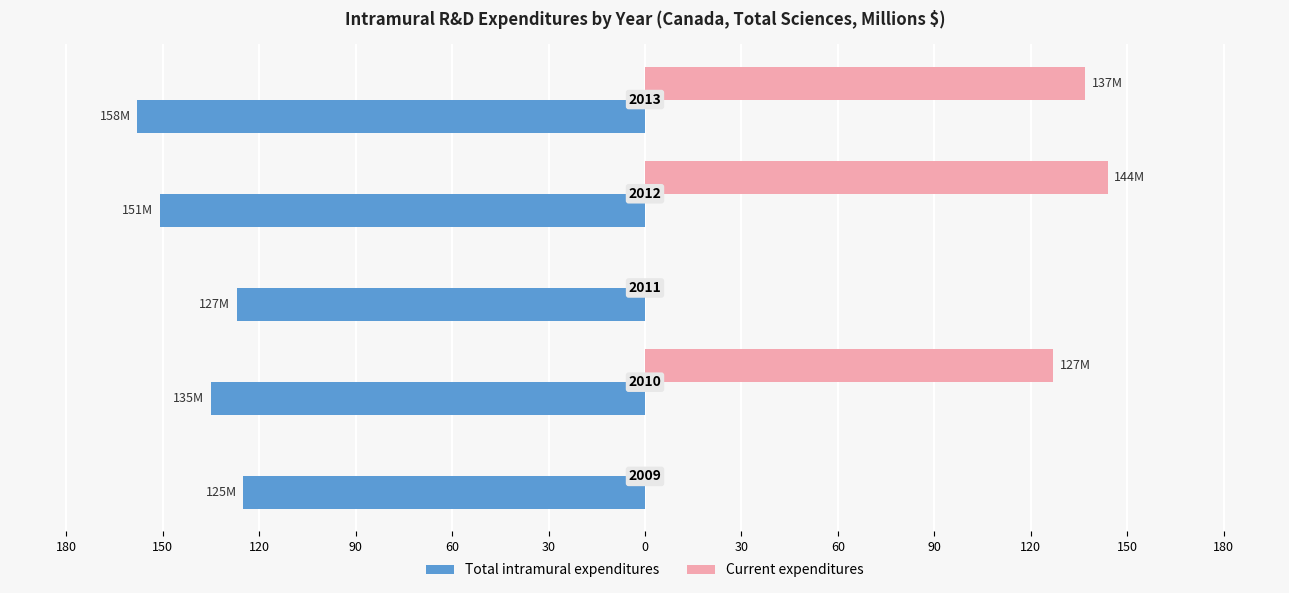

What are all the series names shown in the legend?

Total intramural expenditures, Current expenditures